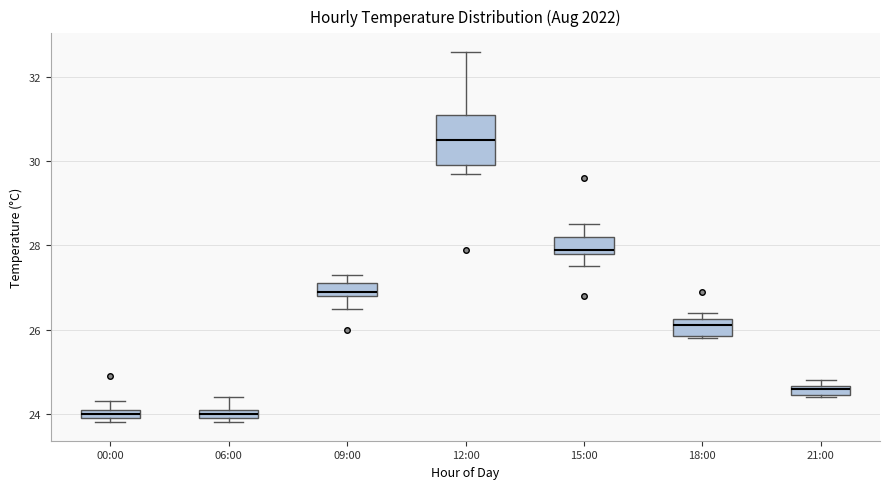

Where does the upper whisker of the box for 15:00 end on the y-axis? The values are not printed on the chart, so give them approximately, as read against the axis.

28.6